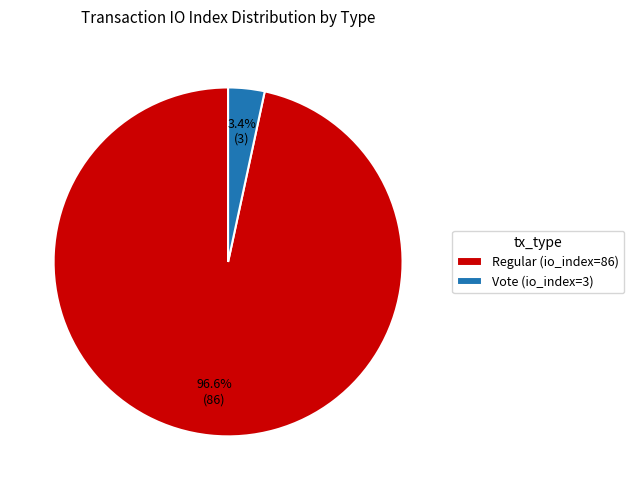

Rank the categories by value from highest to lowest.

Regular (io_index=86), Vote (io_index=3)